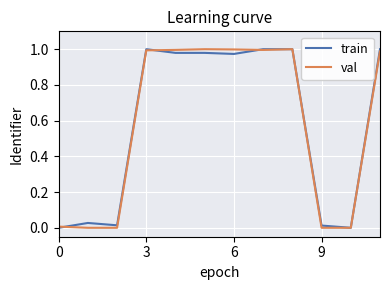

Which category has the highest value in the val series?

5